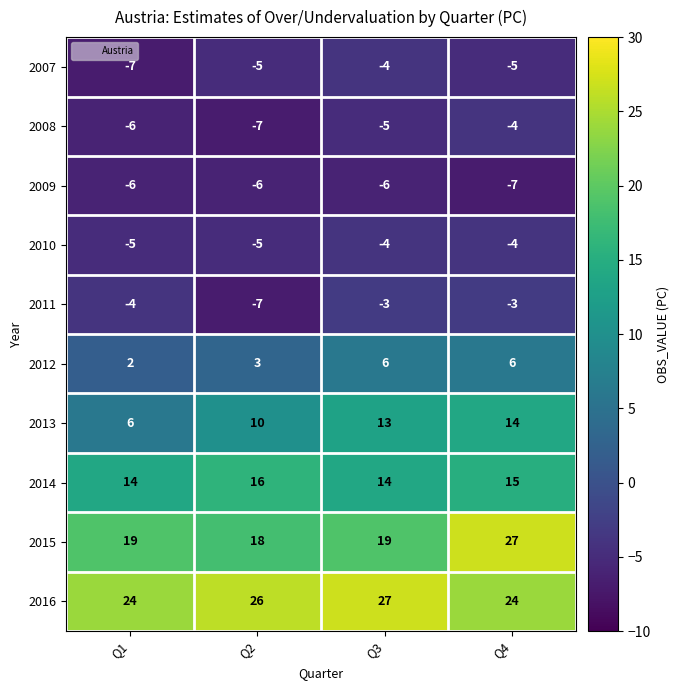

The 2014 series shows 16 at Q2. True or false?

True